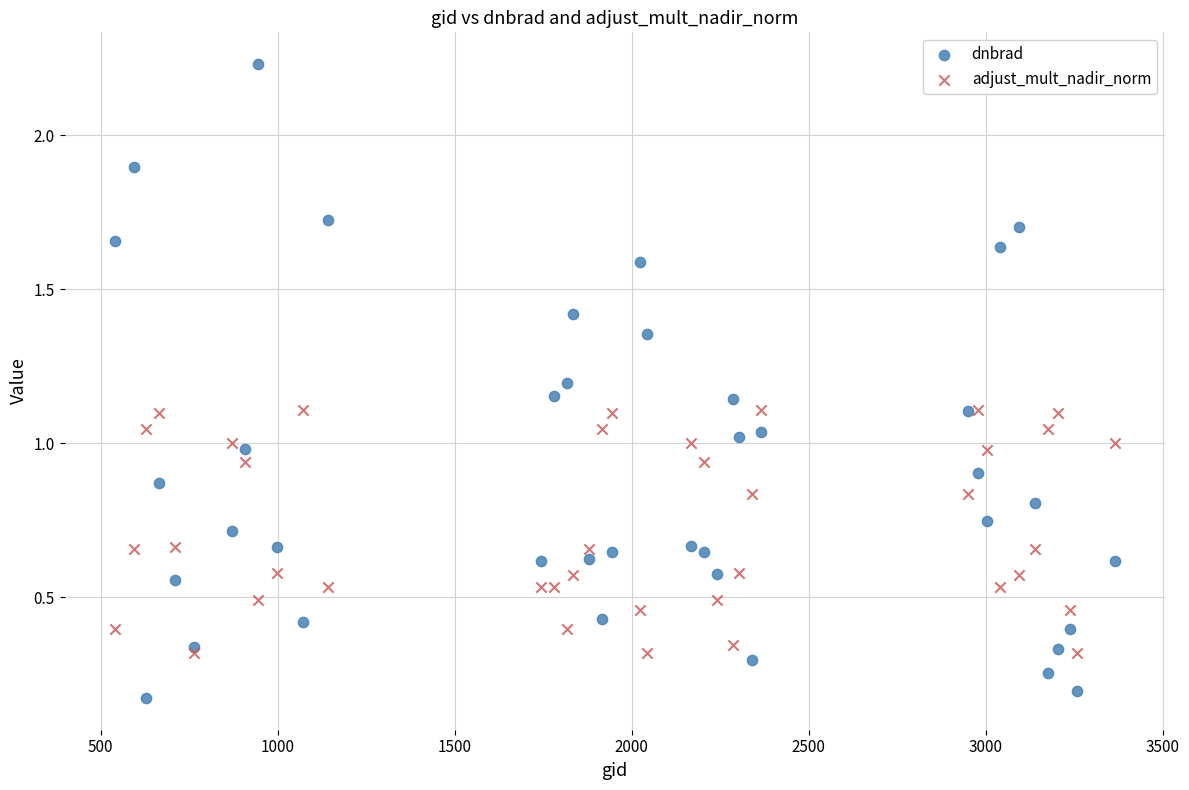

What are all the series names shown in the legend?

dnbrad, adjust_mult_nadir_norm